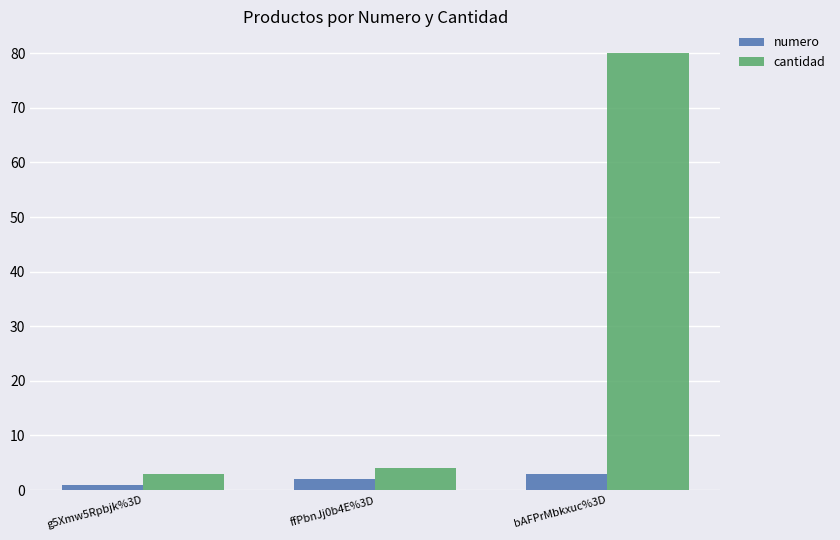

How many bars are there in total?

6